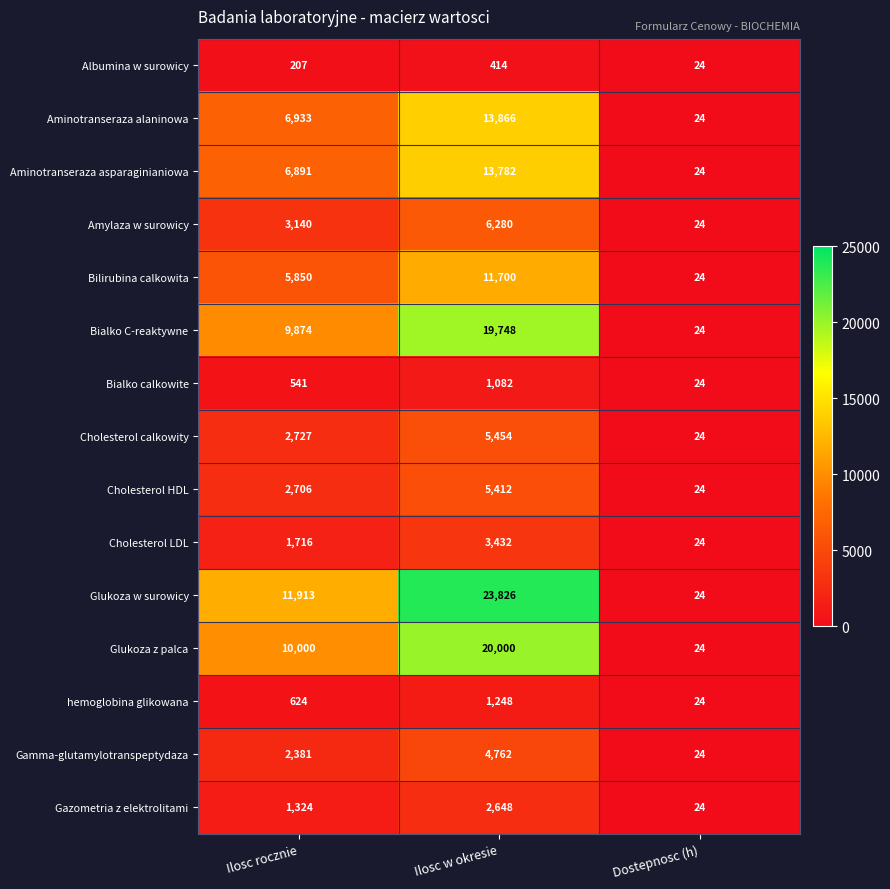

Count the number of data series in this chart.

15